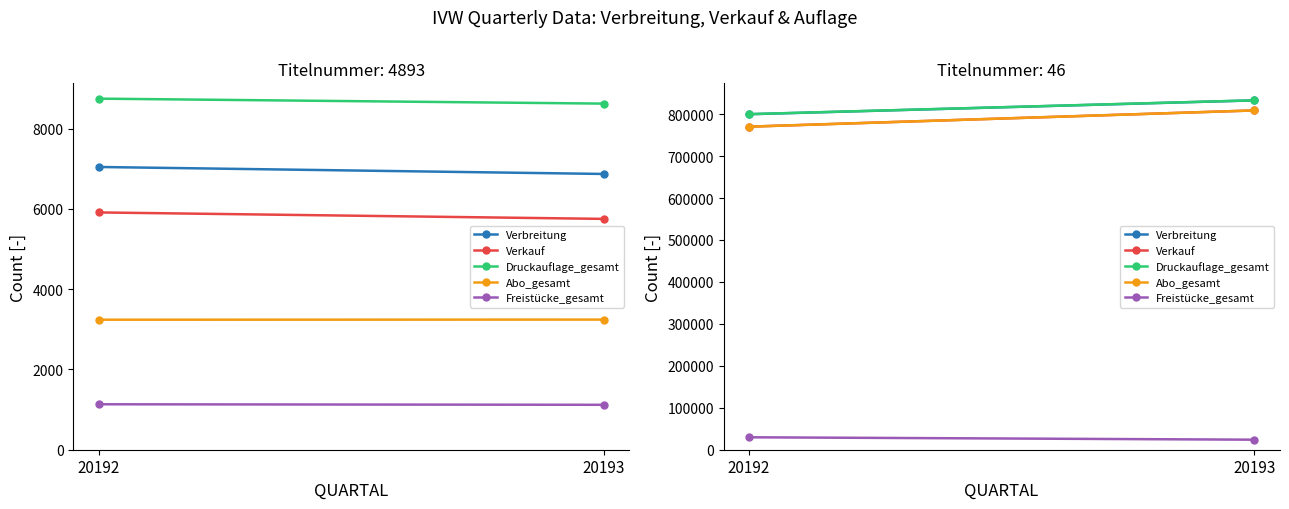

How many Druckauflage_gesamt values are between 800000 and 833000?

2